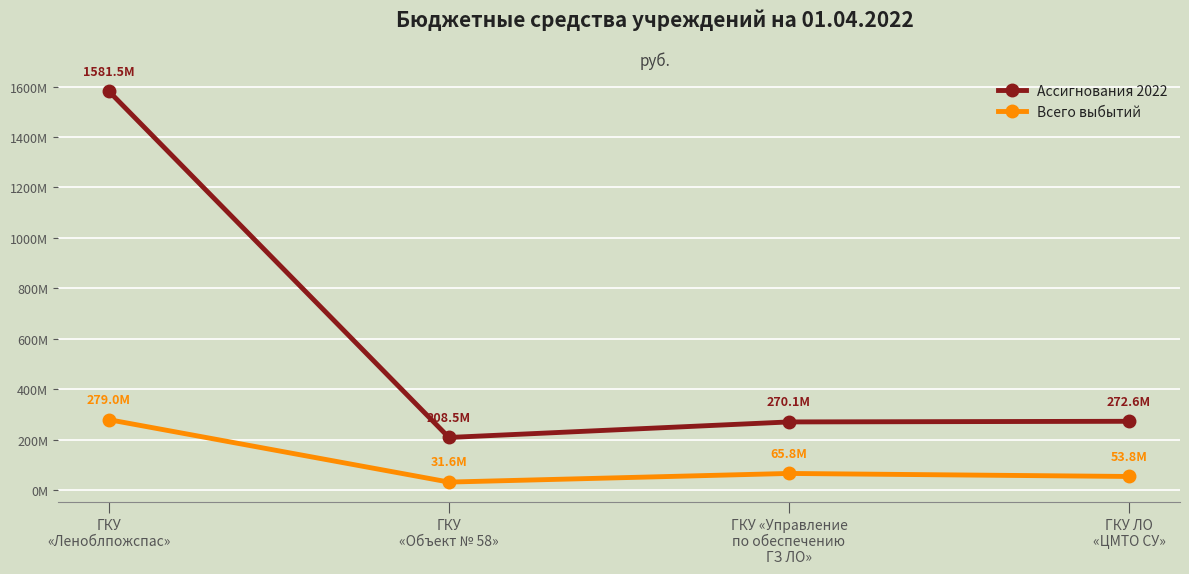

What is the label of the 2nd point from the left?

ГКУ
«Объект № 58»